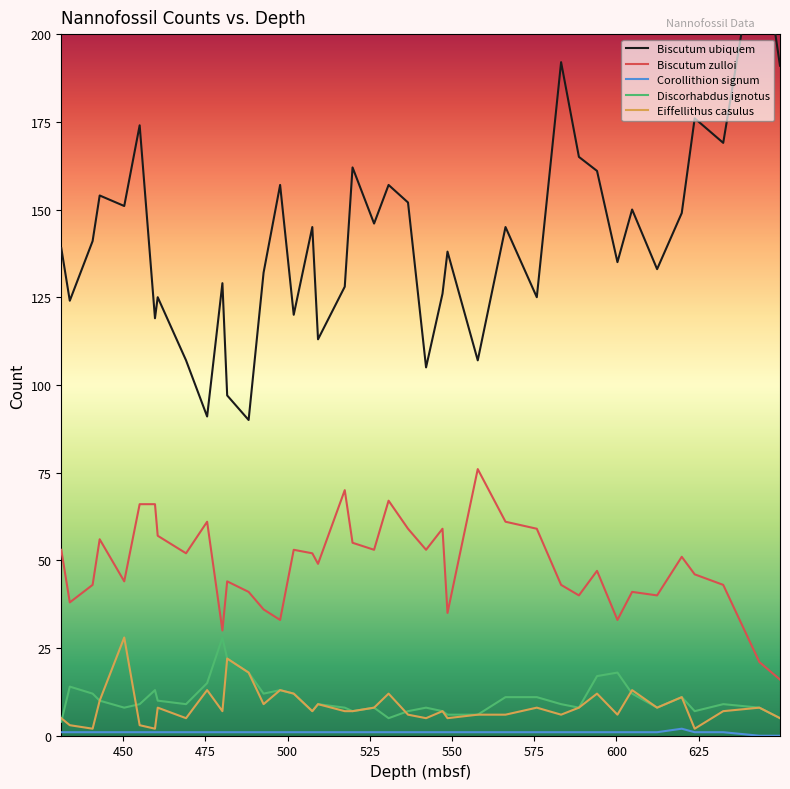

What is the average value of the Eiffellithus casulus series?

8